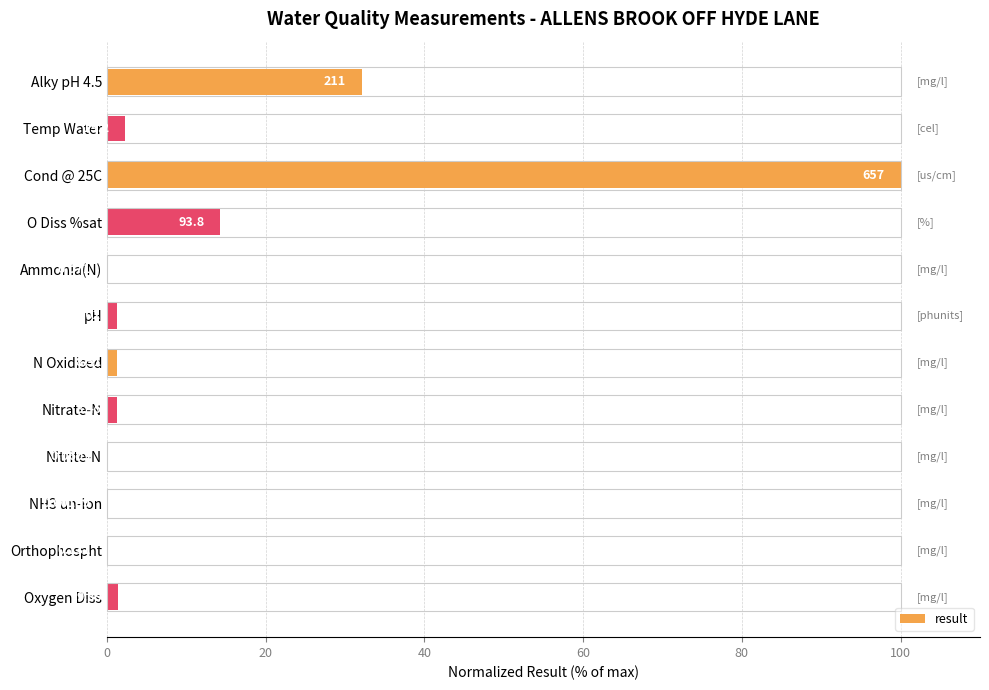

Count the number of values greater than 1.

8